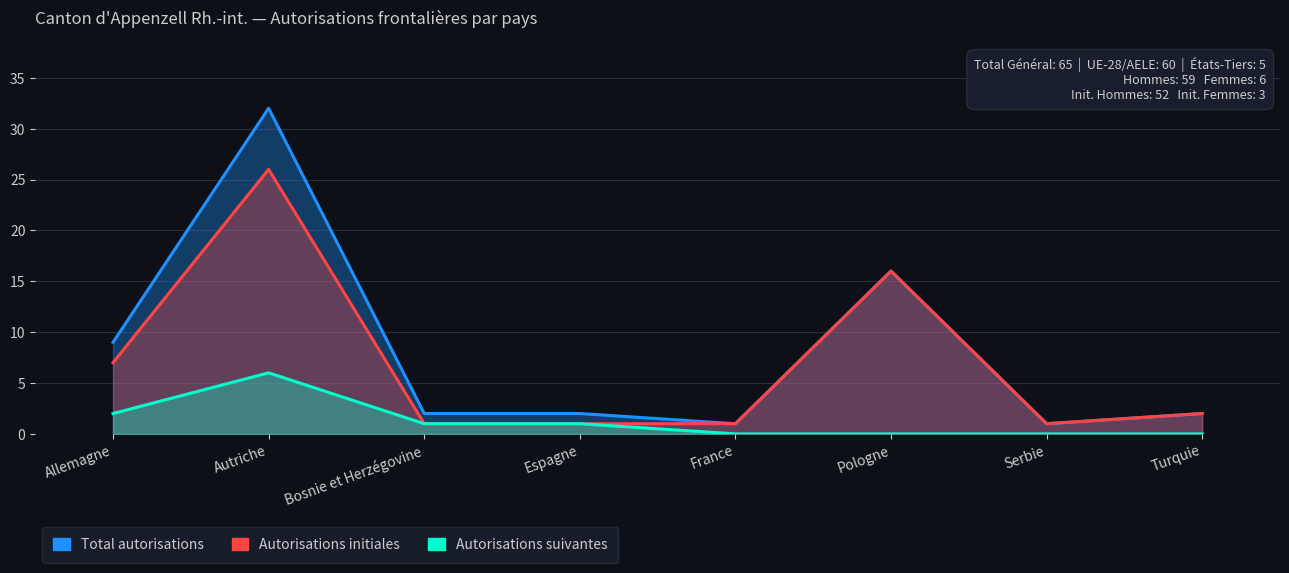

What is the total value across all series at Pologne?

32